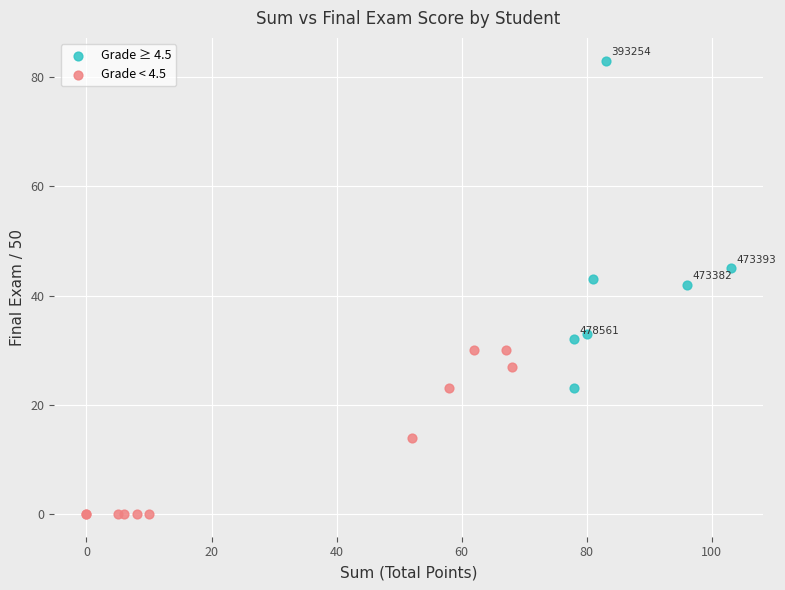

Which series has the widest spread of Y values?

Grade ≥ 4.5